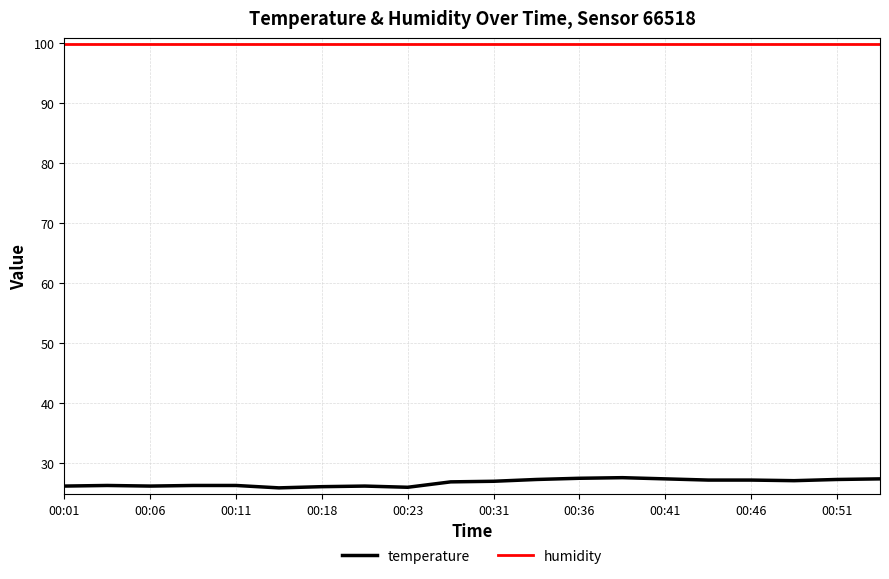

List the series in order of their overall mean, highest first.

humidity, temperature